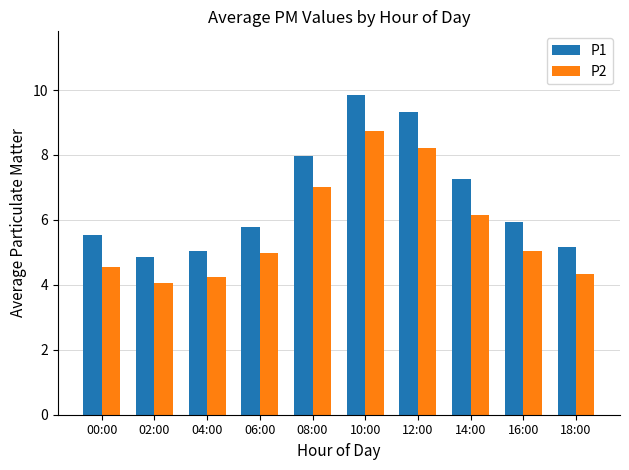

What is the minimum value for P2?

4.1